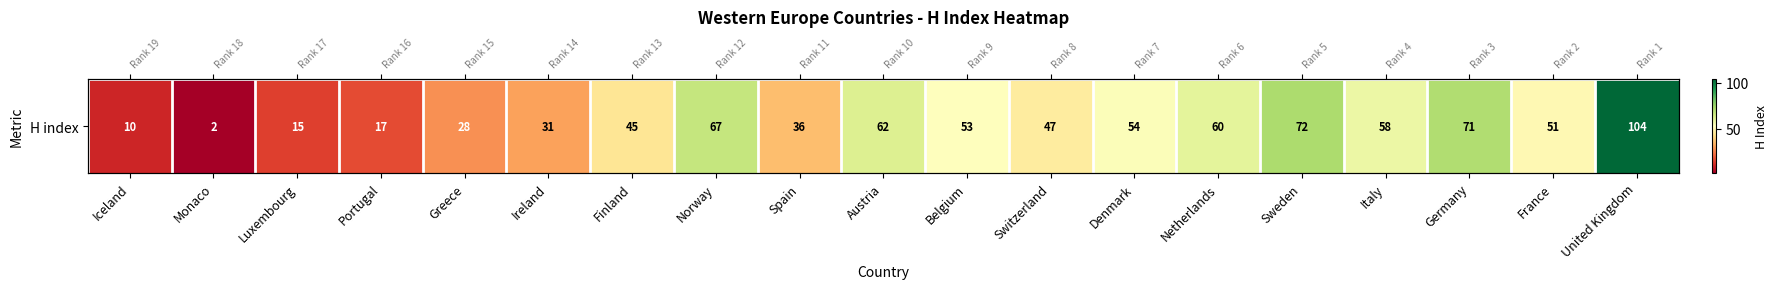

The value at Italy is 28. True or false?

False